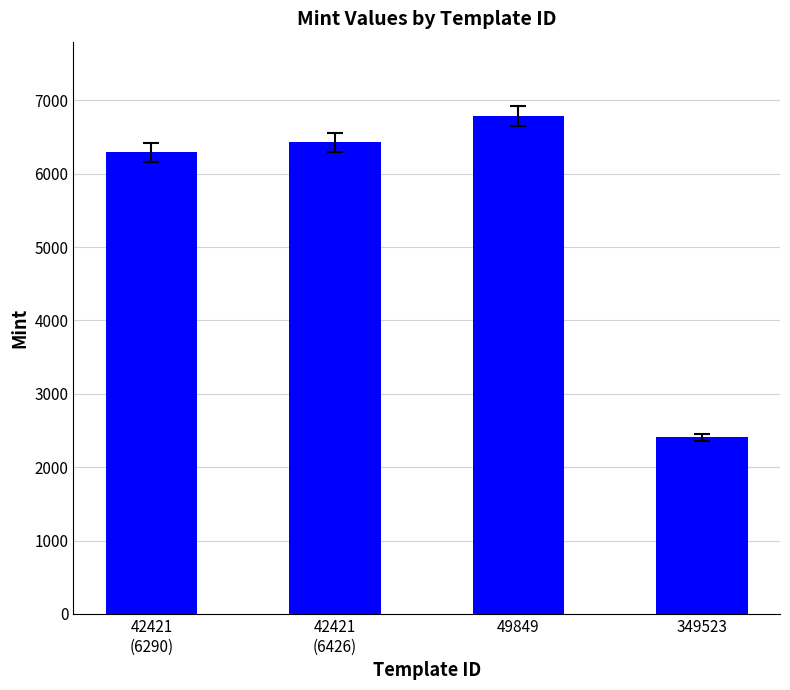

Reading left to right, what are all the values shown in this chart?

6290	6426	6781	2406